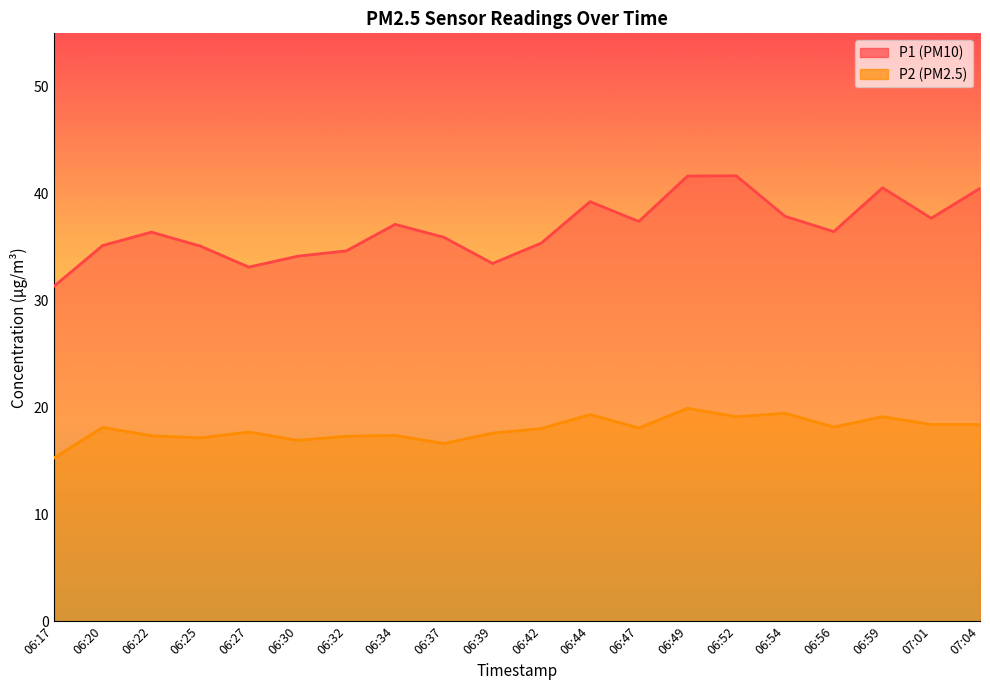

Which category has the highest value across all series?

06:52